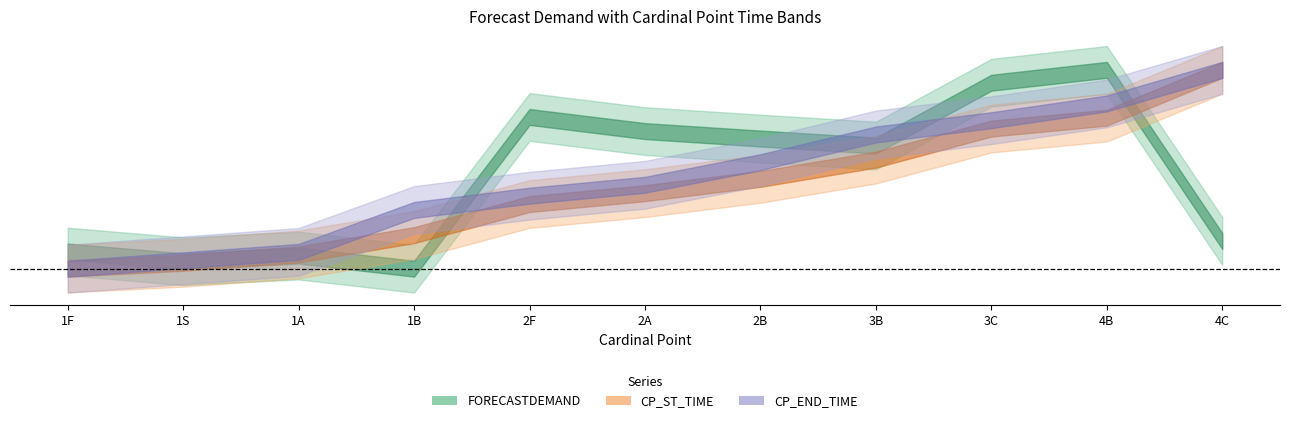

Reading left to right, list all the values displayed in this chart.

FORECASTDEMAND: 22500	21590	22120	20890	35160	33830	33130	32470	38380	39590	23490
CP_ST_TIME: 30	100	200	430	800	930	1100	1330	1700	1830	2400
CP_END_TIME: 30	130	230	730	900	1030	1300	1630	1800	2000	2400